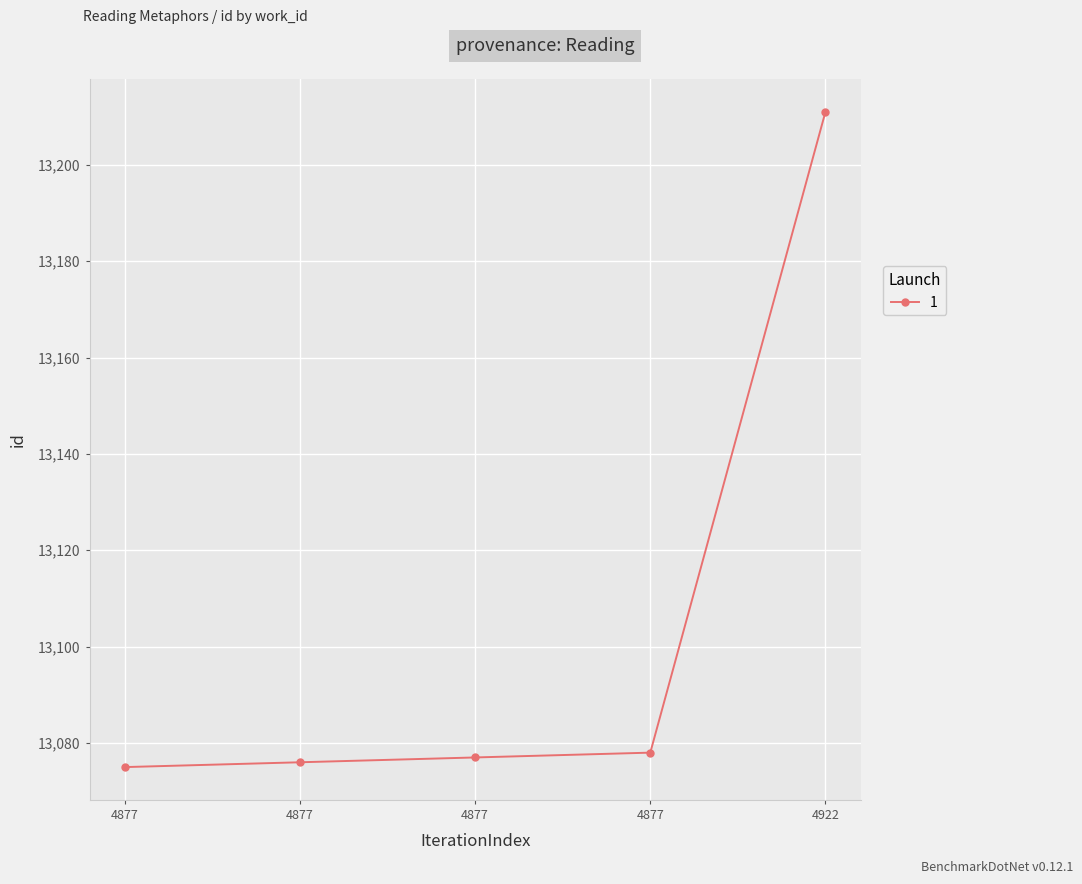

What is the difference between the values at 4877 and 4877?

1